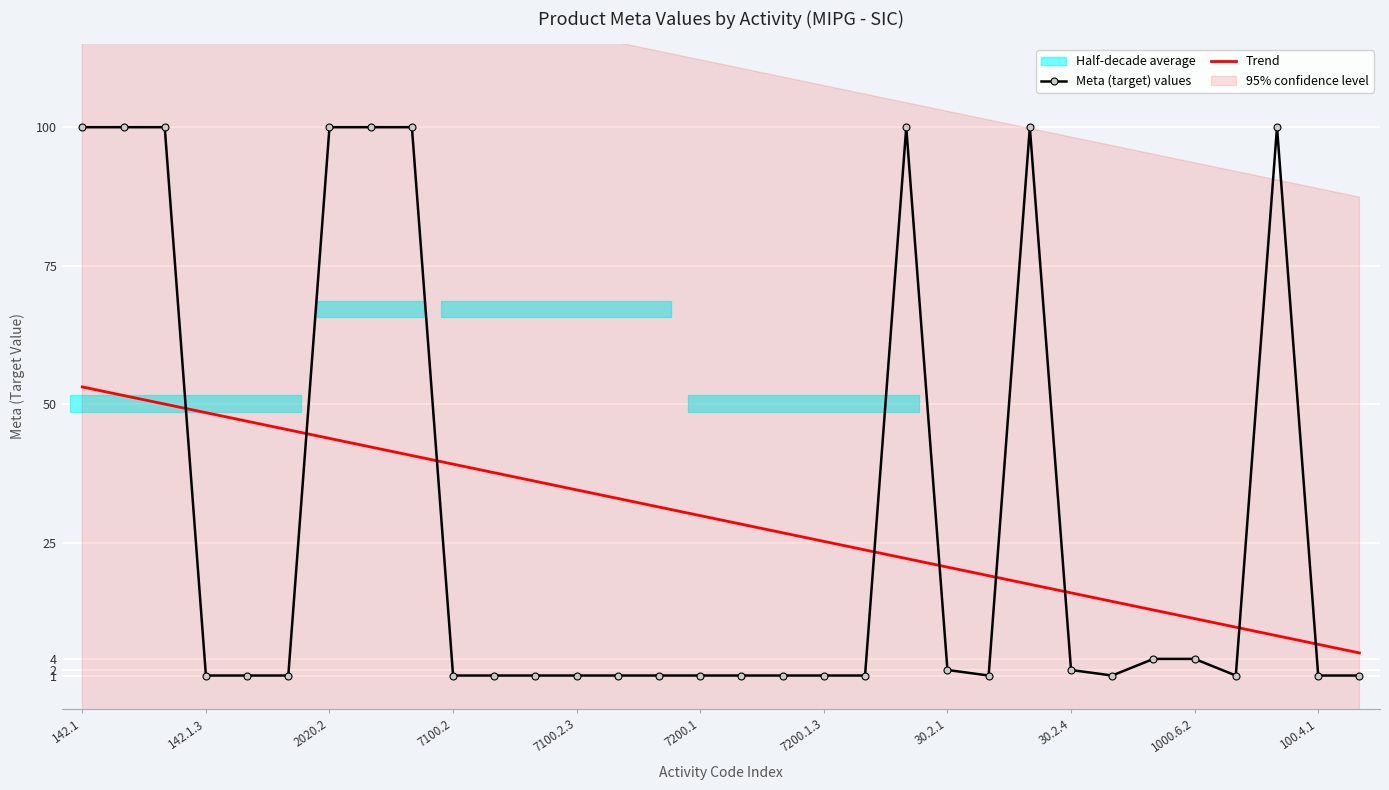

Reading left to right, extract all data points from this chart.

Meta (target) values: 100.0	100.0	100.0	1.0	1.0	1.0	100.0	100.0	100.0	1.0	1.0	1.0	1.0	1.0	1.0	1.0	1.0	1.0	1.0	1.0	100.0	2.0	1.0	100.0	2.0	1.0	4.0	4.0	1.0	100.0	1.0	1.0
Trend: 53.1	51.6	50.0	48.5	46.9	45.4	43.8	42.3	40.7	39.2	37.6	36.1	34.5	33.0	31.4	29.9	28.3	26.8	25.2	23.7	22.1	20.6	19.0	17.5	15.9	14.4	12.8	11.3	9.7	8.2	6.6	5.1